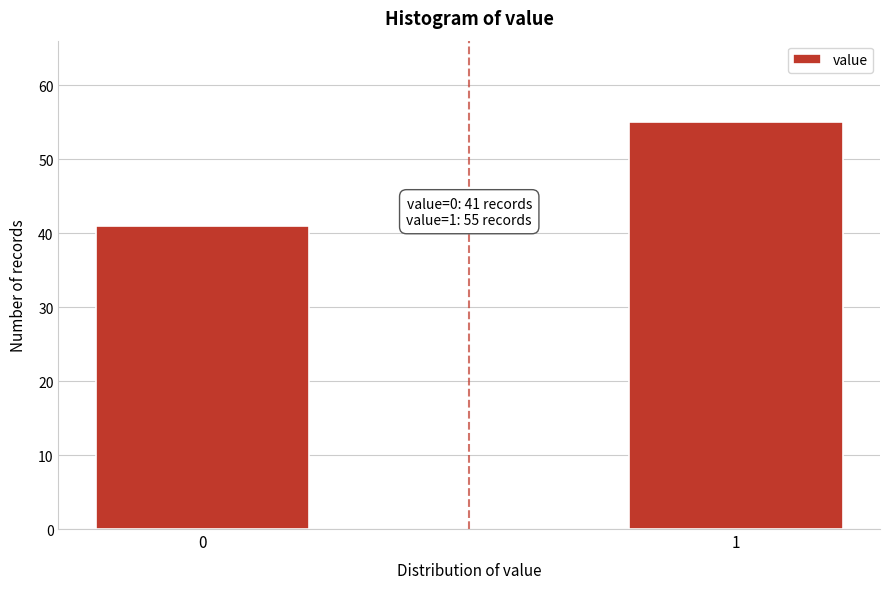

Reading left to right, list all the values displayed in this chart.

0=41	1=55